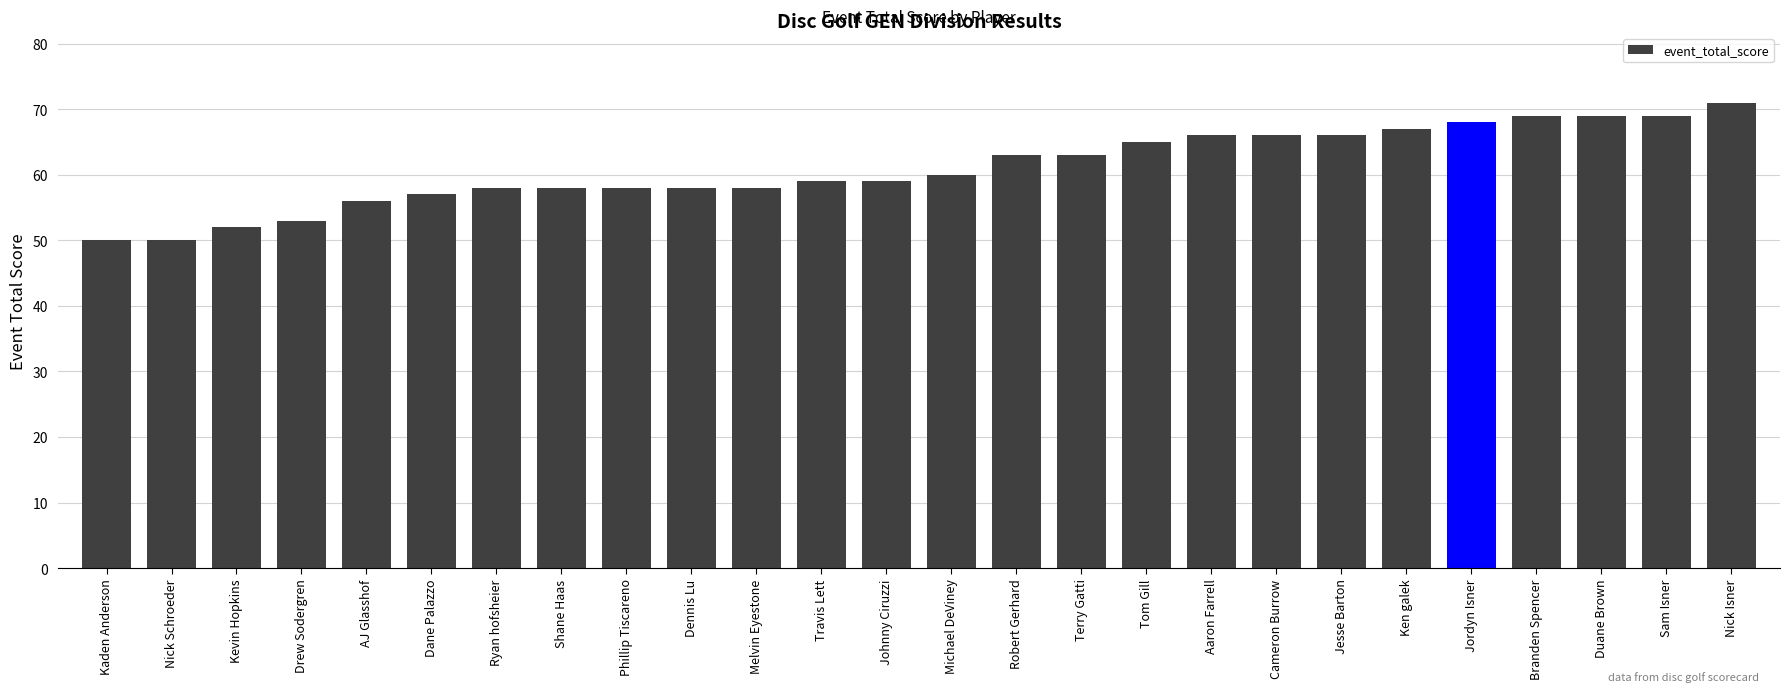

How many data points does each series have?

26